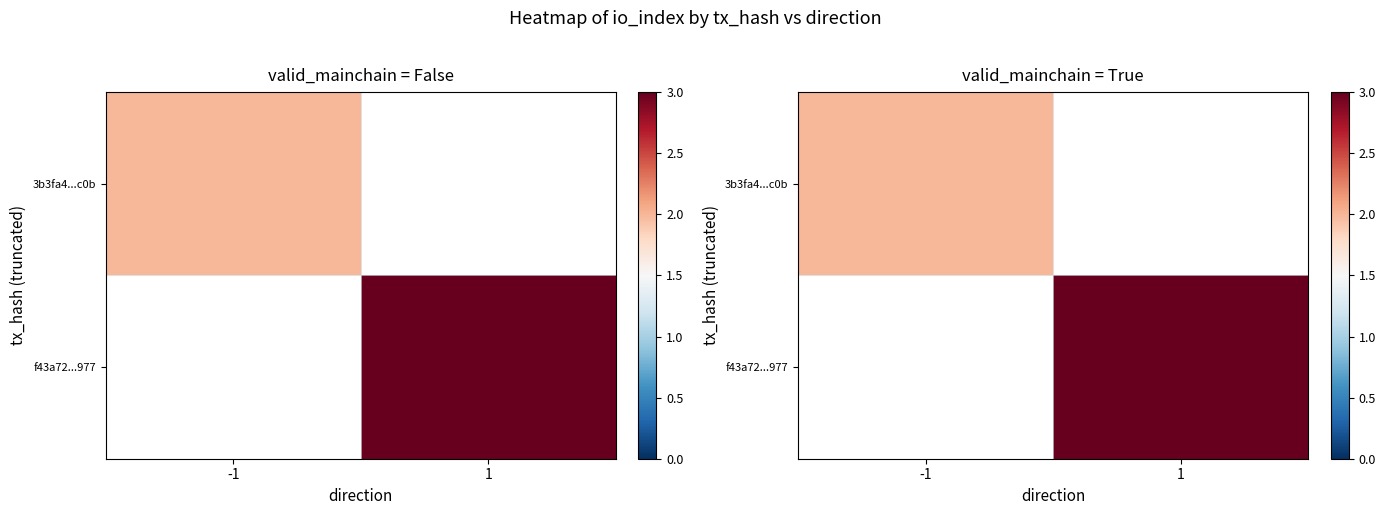

The value of f43a72...977 at 1 is 3.0. True or false?

True